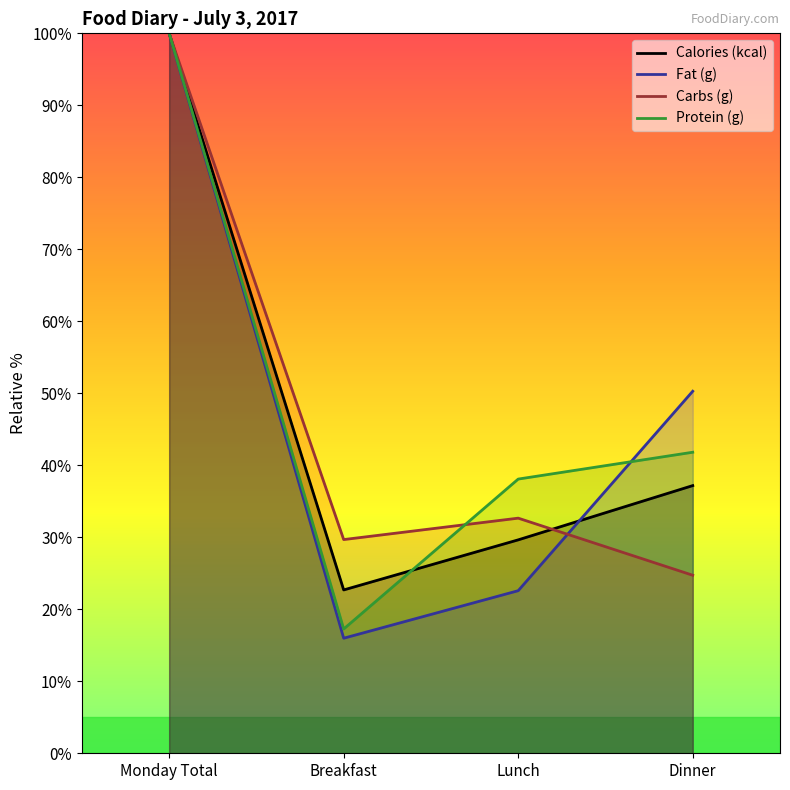

Which series changed the most between Monday Total and Dinner?

Carbs (g)